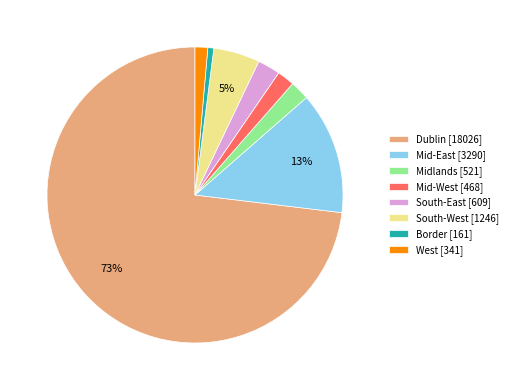

Combined, do South-West [1246] and Border [161] account for over 50%?

No